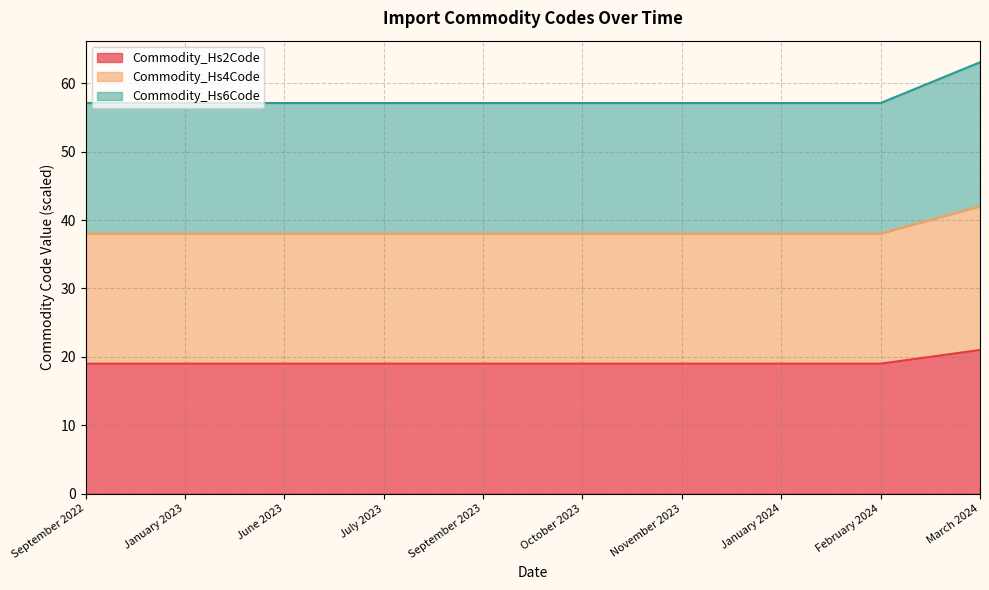

At which category is the sum across all series the highest?

March 2024